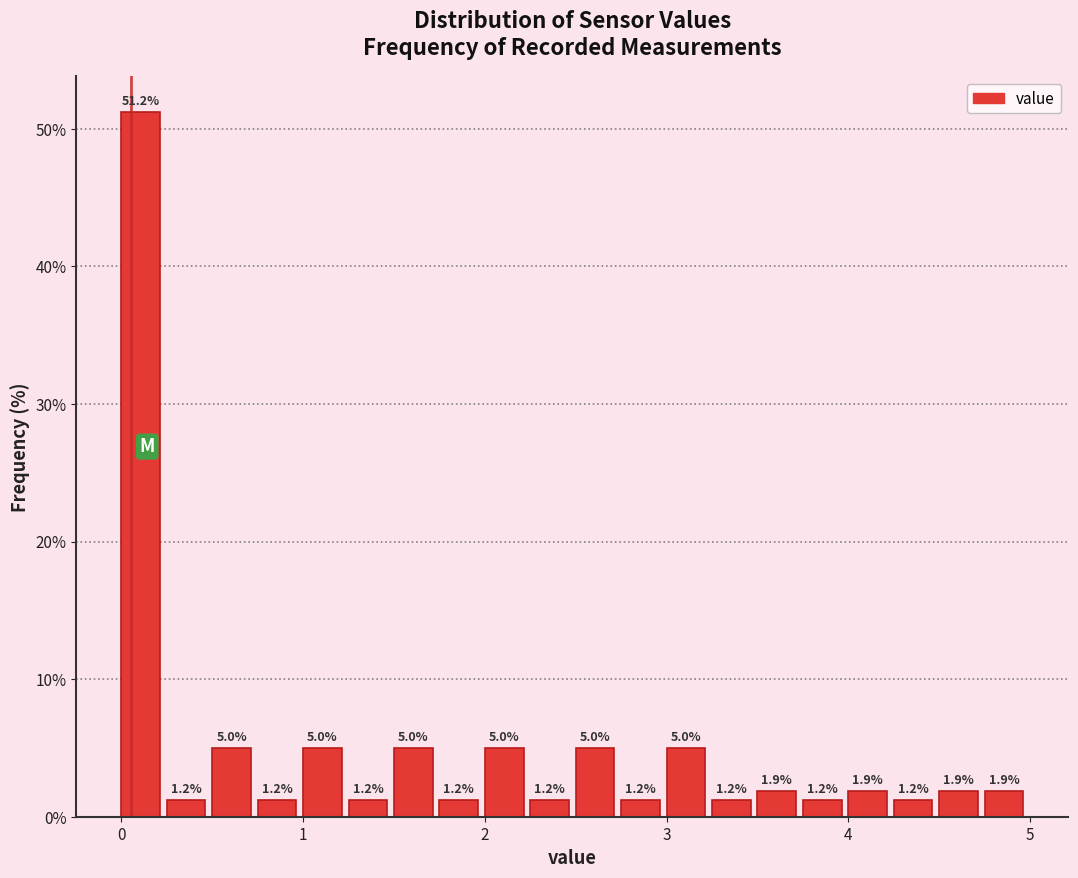

Around what value on the x-axis is the tallest bar? Give the approximate position of its centre, as read against the axis.

0.1